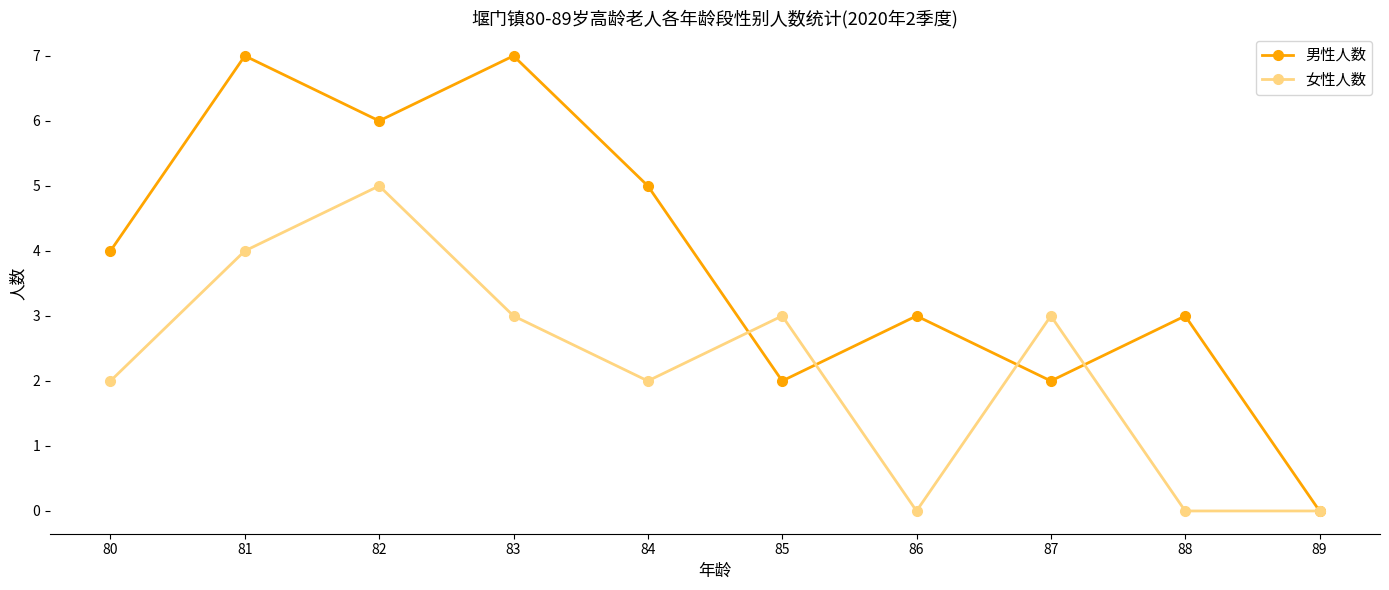

What is the difference between the highest and lowest values at 87?

1